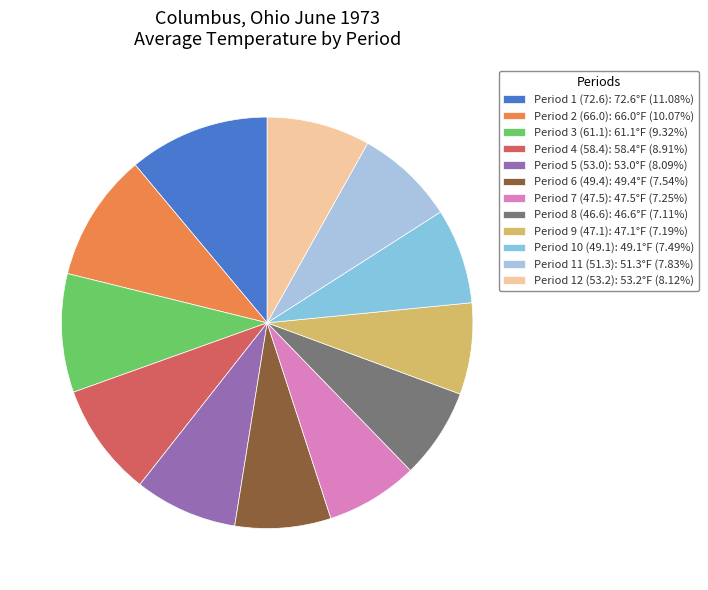

Rank the categories by value from highest to lowest.

Period 1 (72.6), Period 2 (66.0), Period 3 (61.1), Period 4 (58.4), Period 12 (53.2), Period 5 (53.0), Period 11 (51.3), Period 6 (49.4), Period 10 (49.1), Period 7 (47.5), Period 9 (47.1), Period 8 (46.6)